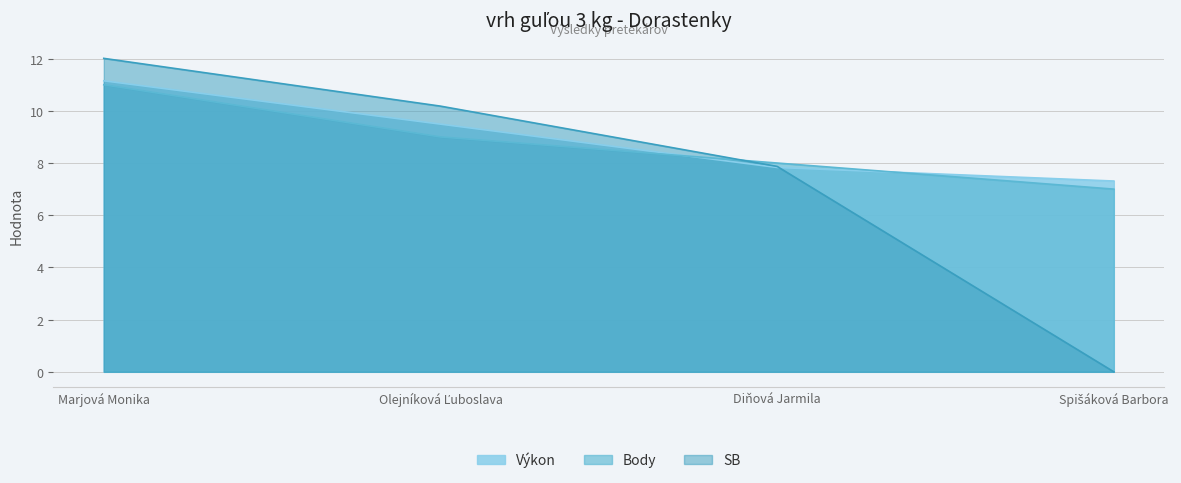

Is it true that Poradie equals 9.0 at Olejníková Ľuboslava?

True